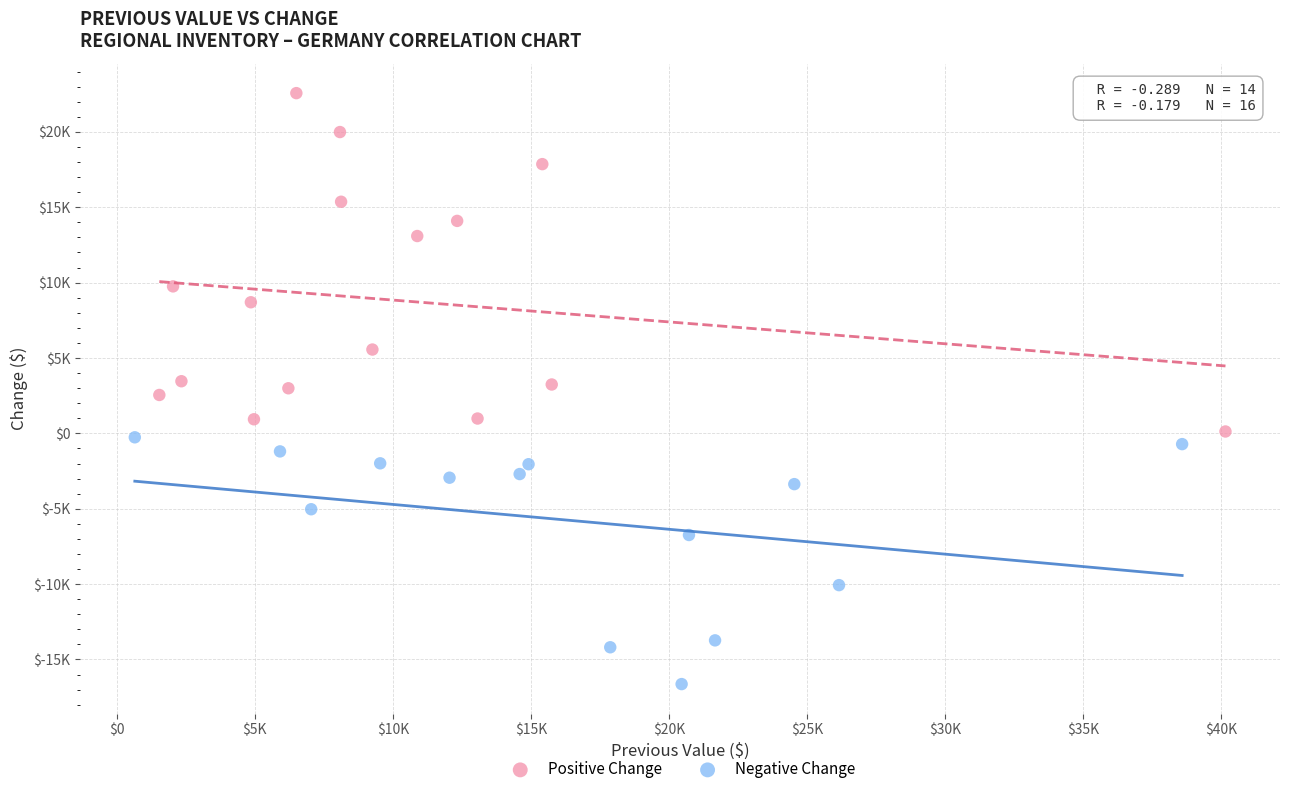

Which series has the widest spread of Y values?

Positive Change